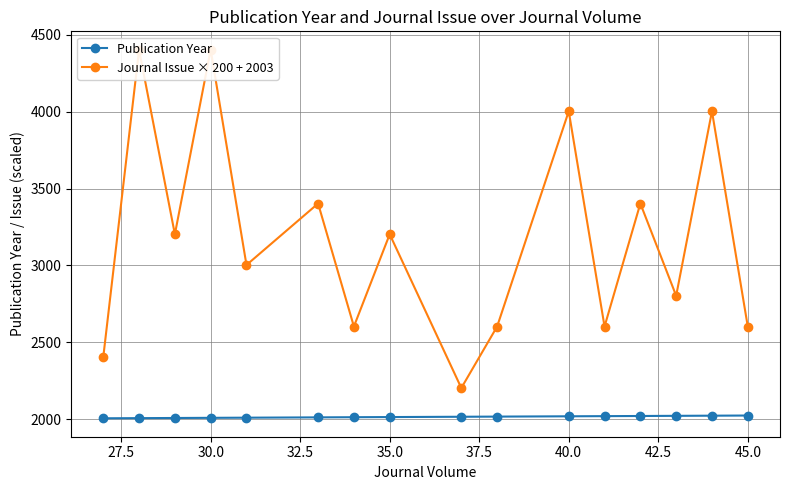

What is the value of the Journal Issue × 200 + 2003 point at the 11th from the left?

4003